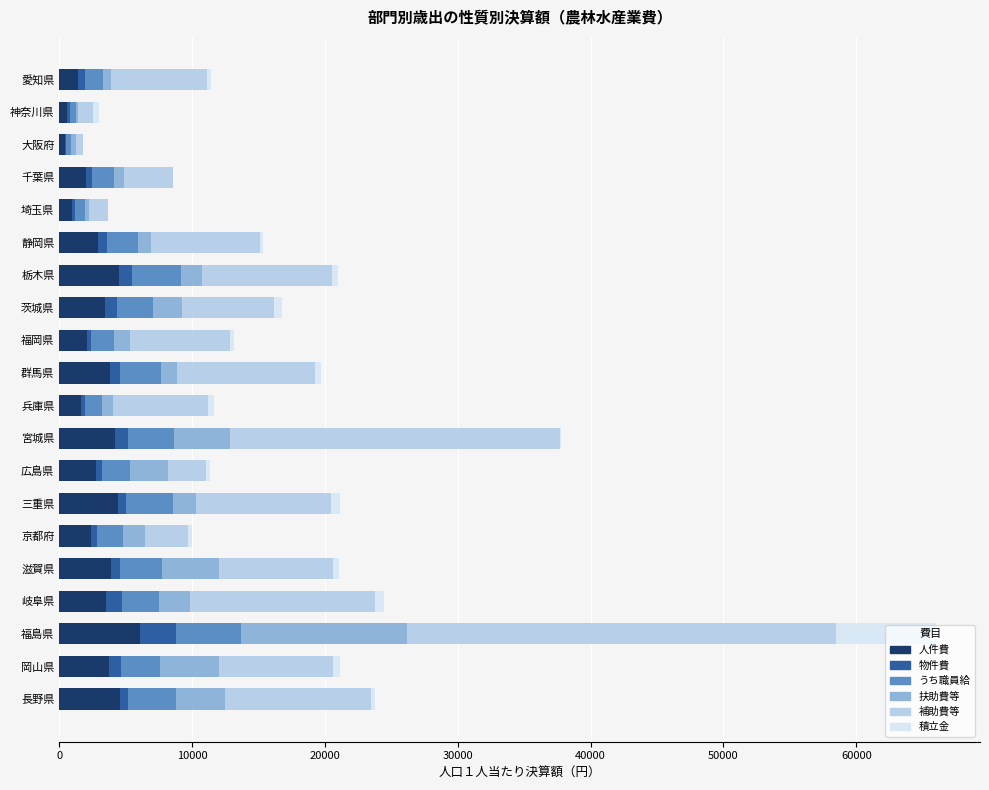

At which category is the sum across all series the highest?

福島県